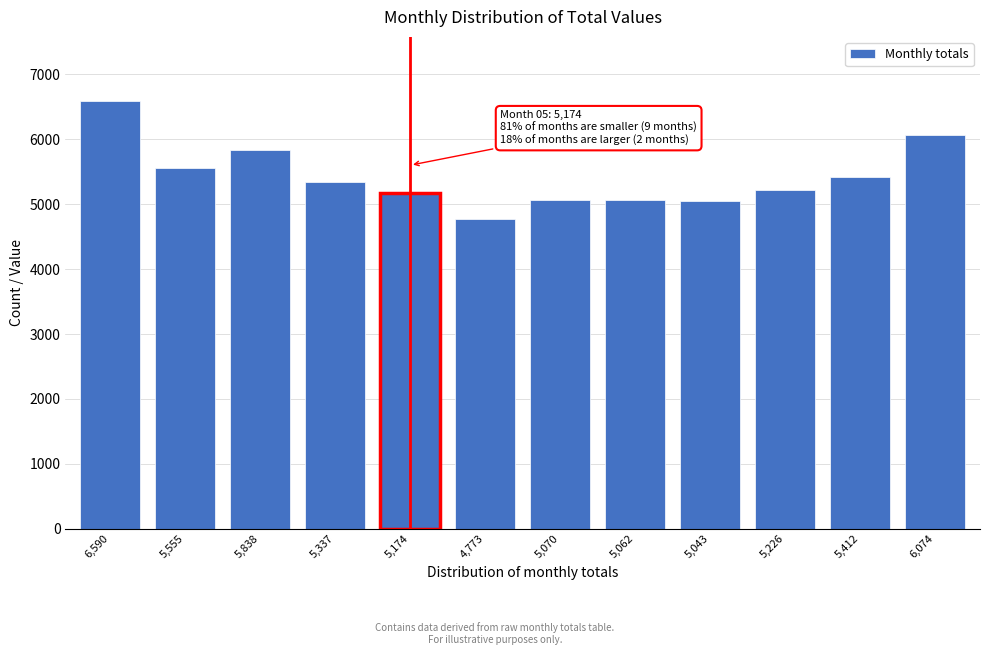

What is the label of the 2nd bar from the left?

5,555